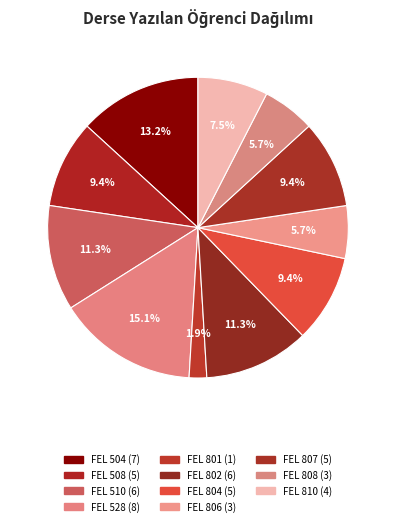

Do FEL 508 and FEL 807 together represent more than half of the pie?

No